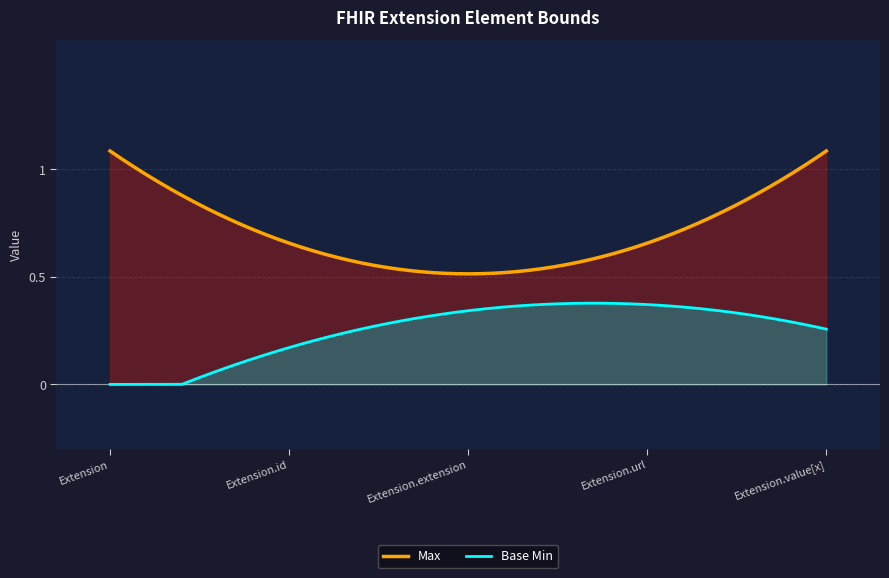

At which label does Max reach its minimum?

Extension.extension